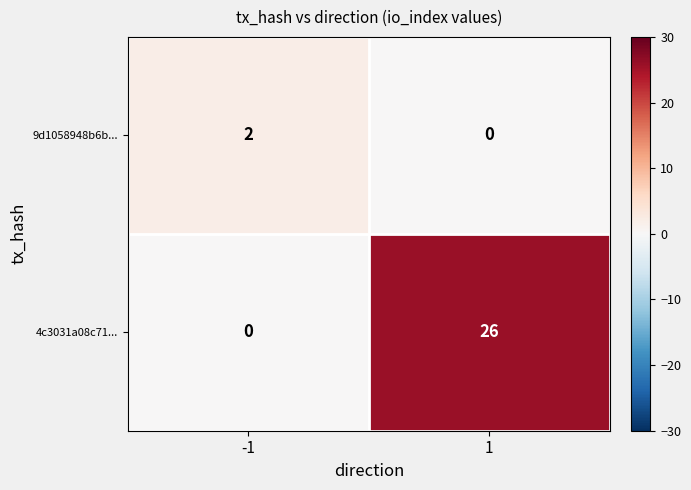

What is the total value across all series at 1?

26